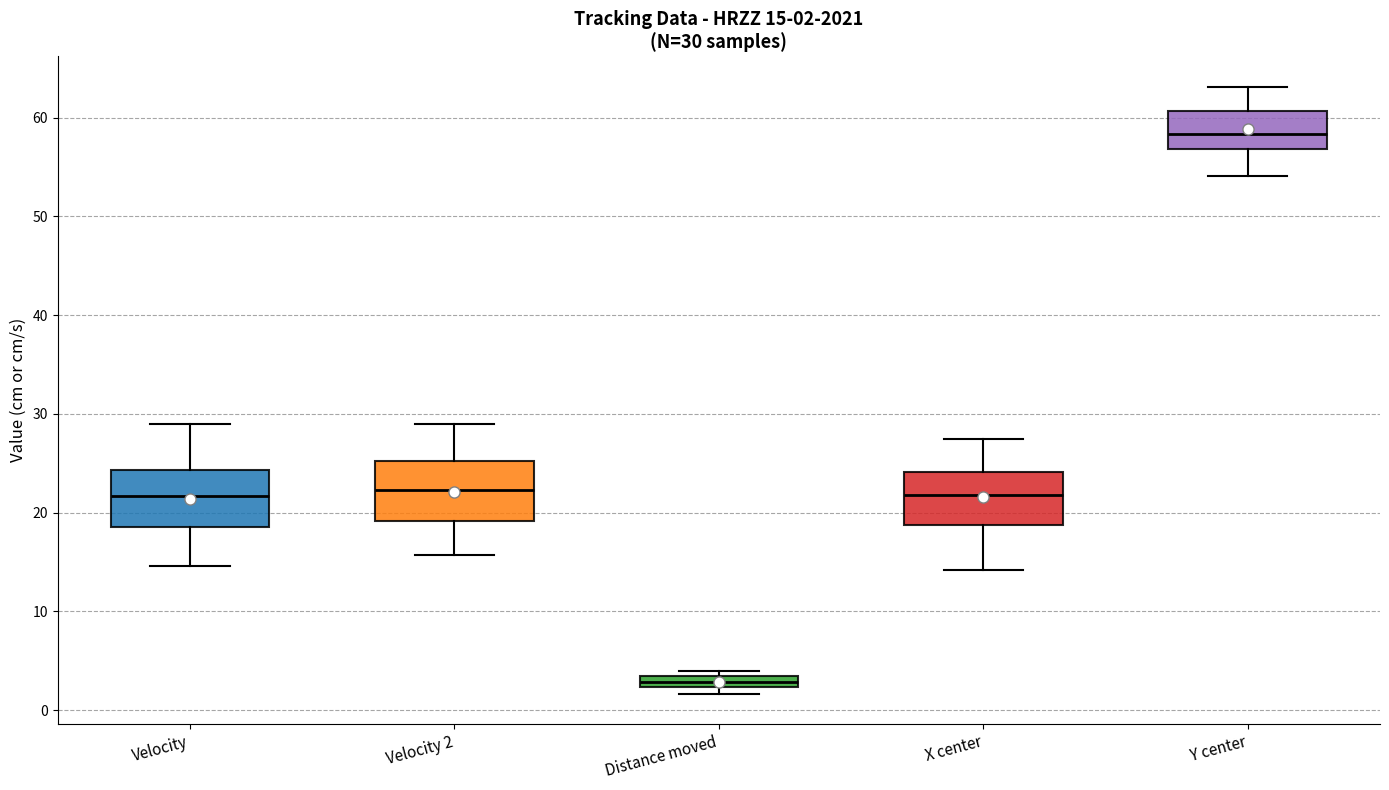

Which box has the lowest median line?

Distance moved